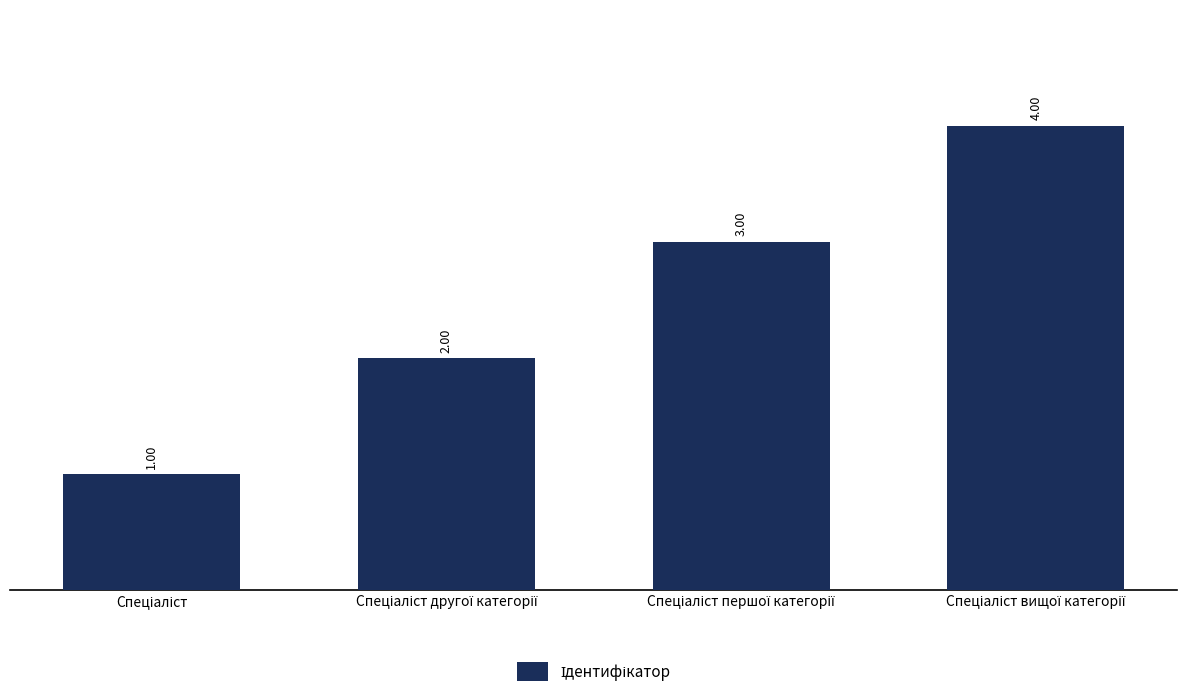

Does the chart contain any negative values?

No